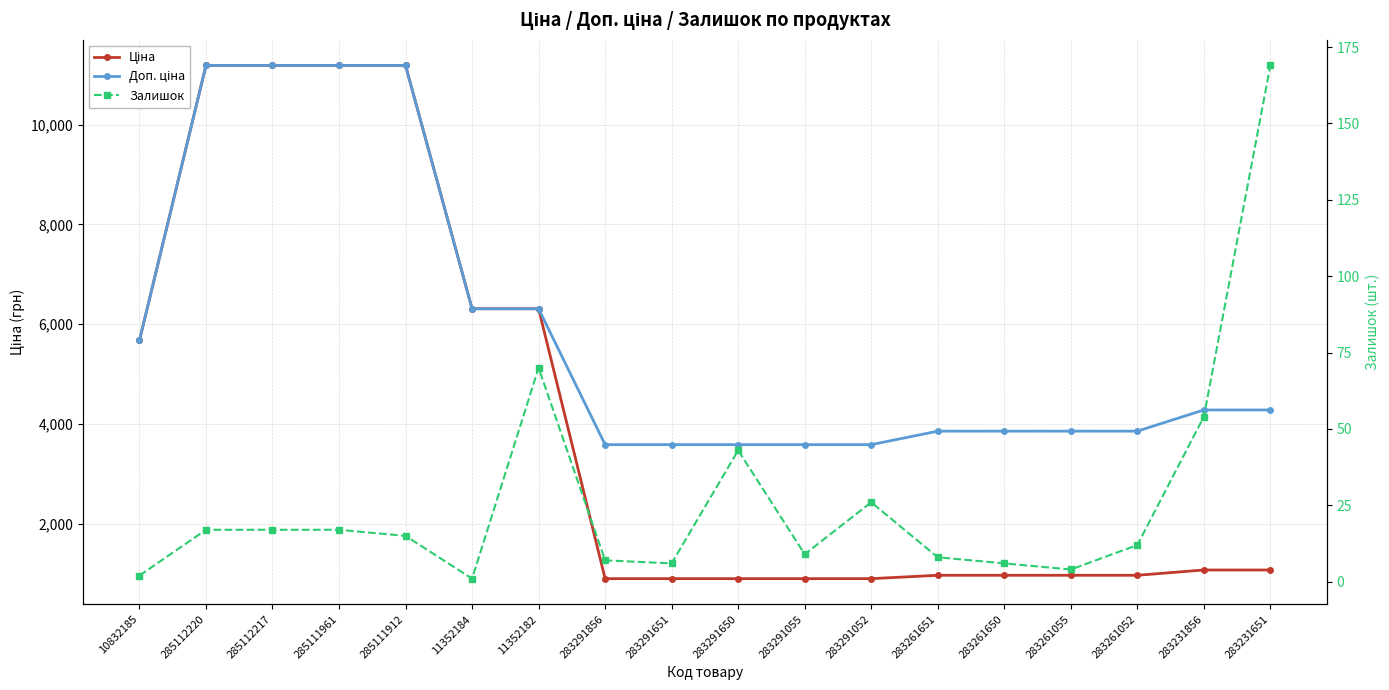

What is the label of the 13th point from the left?

283261651